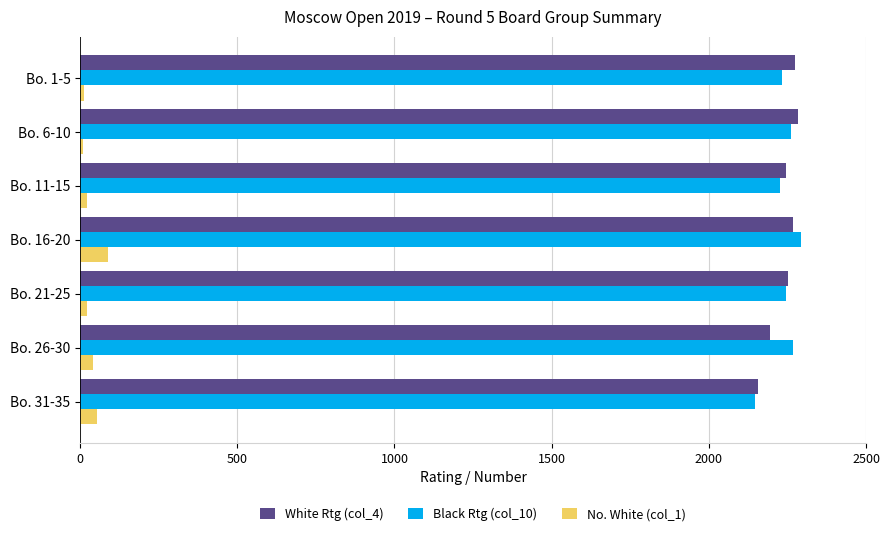

At how many categories does at least one series exceed 606?

7